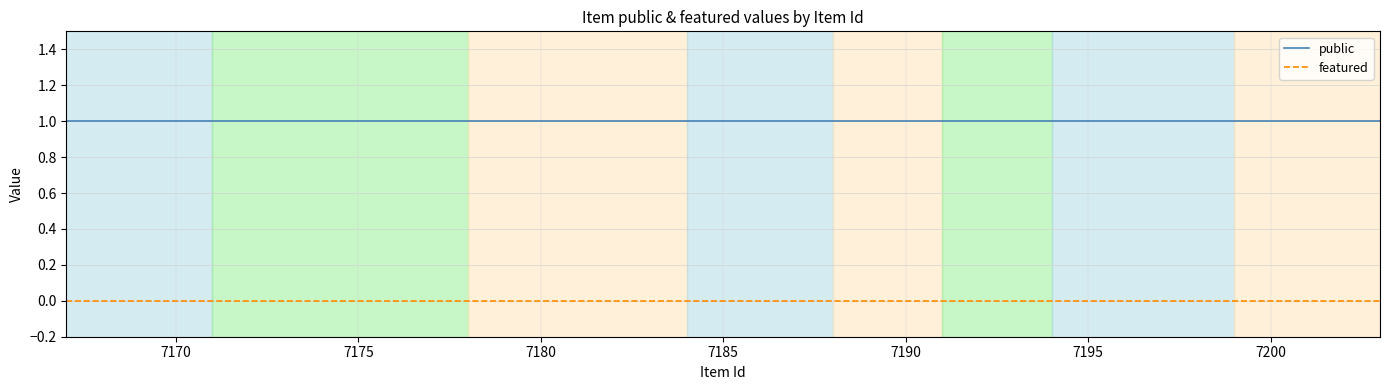

Reading left to right, extract all data points from this chart.

public: 1	1	1	1	1	1	1	1	1	1	1	1	1	1	1	1	1	1	1	1	1	1	1	1
featured: 0	0	0	0	0	0	0	0	0	0	0	0	0	0	0	0	0	0	0	0	0	0	0	0